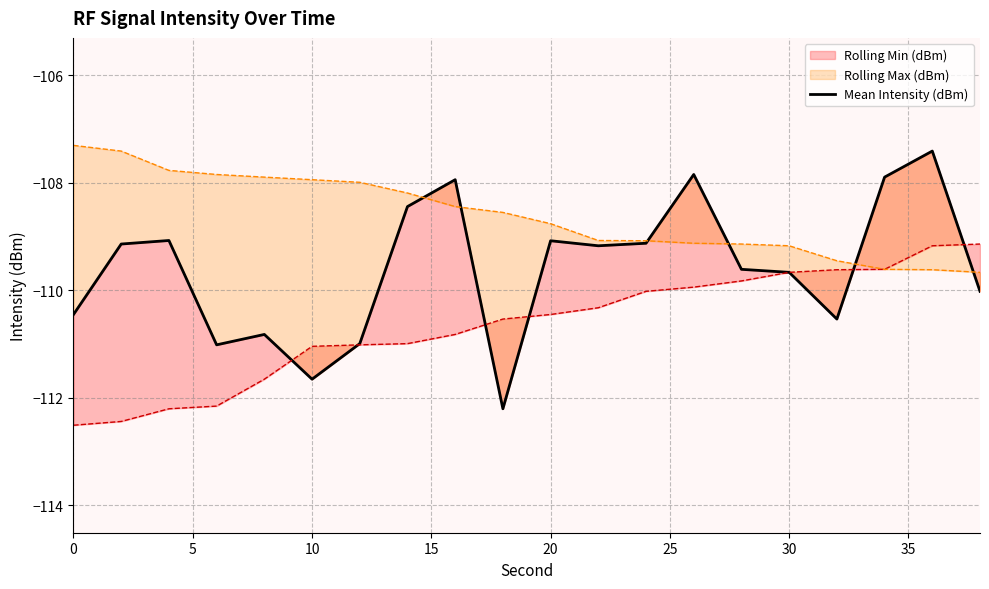

What is the value of the 8th point from the left?

-108.4